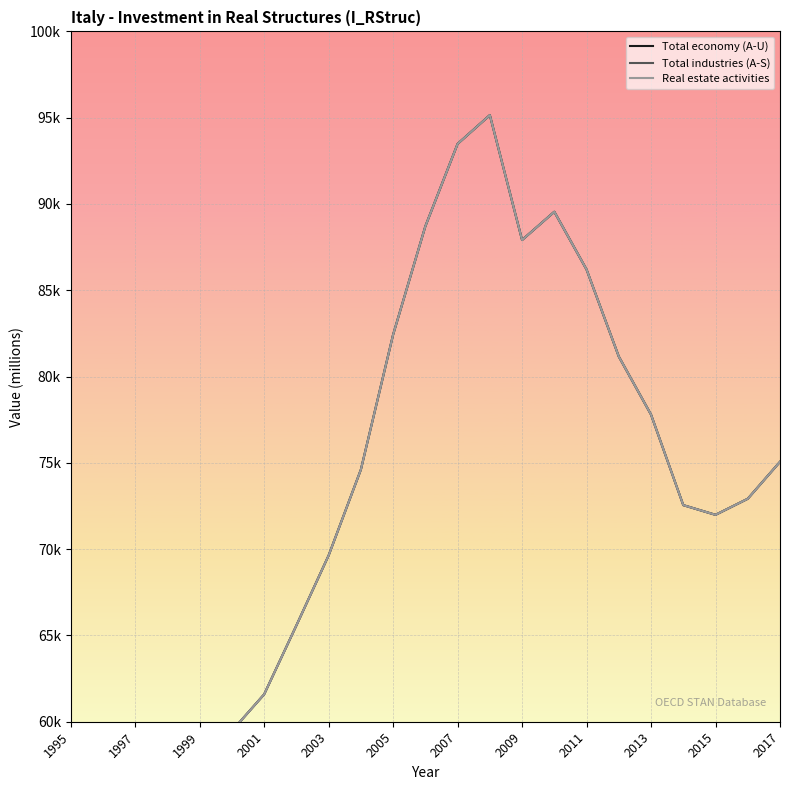

How many interior local peaks does the Real estate activities series have?

2